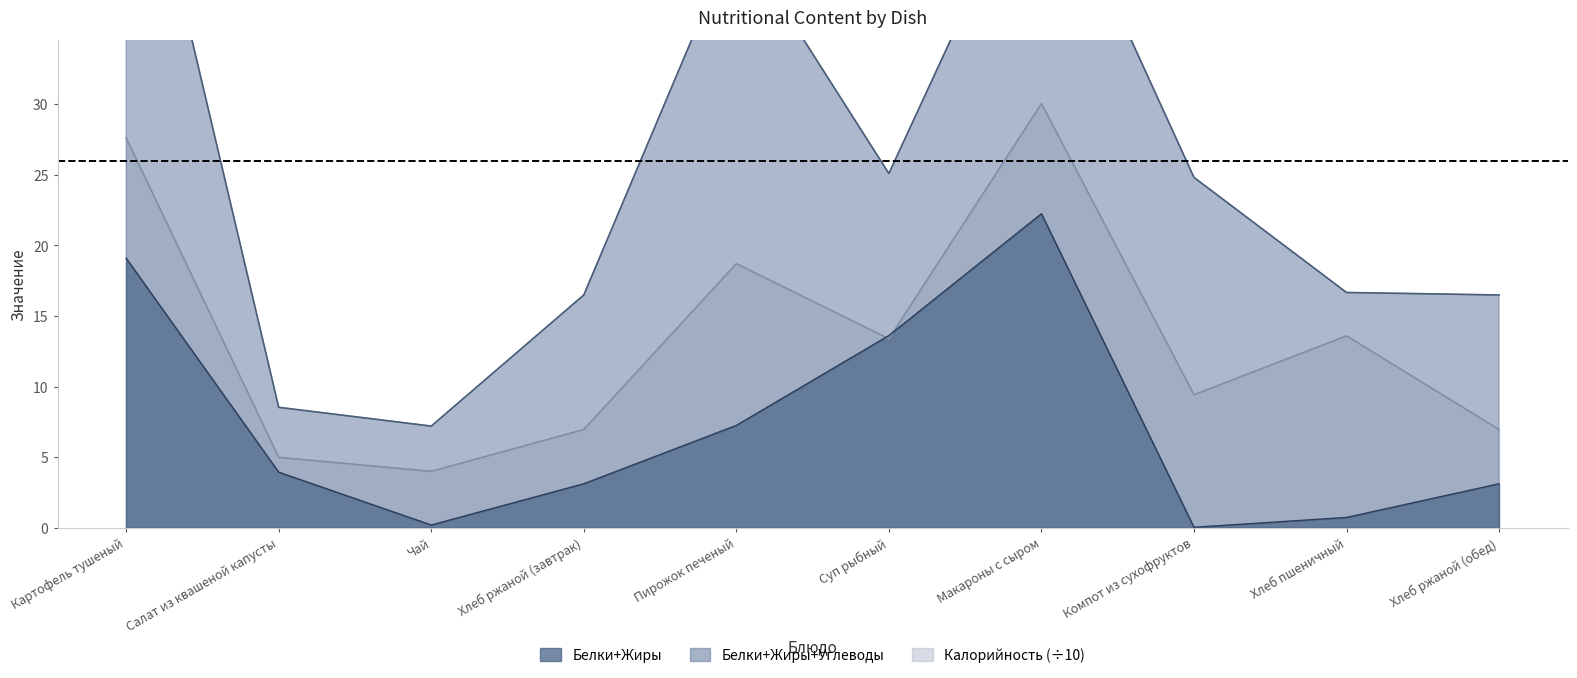

The value of Калорийность at Суп рыбный is 7.6. True or false?

False